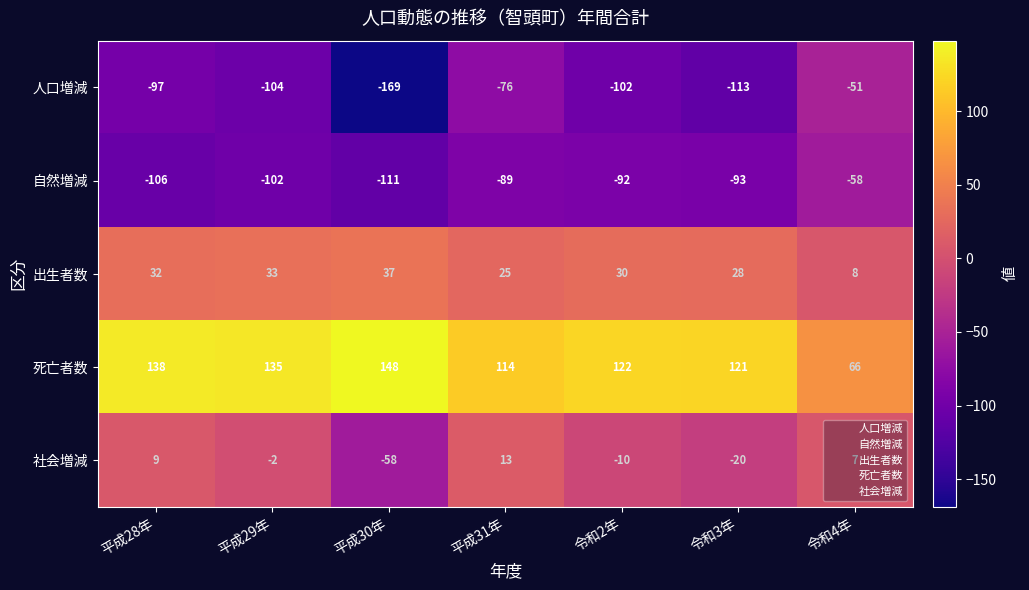

Which series has the largest total across all categories?

死亡者数